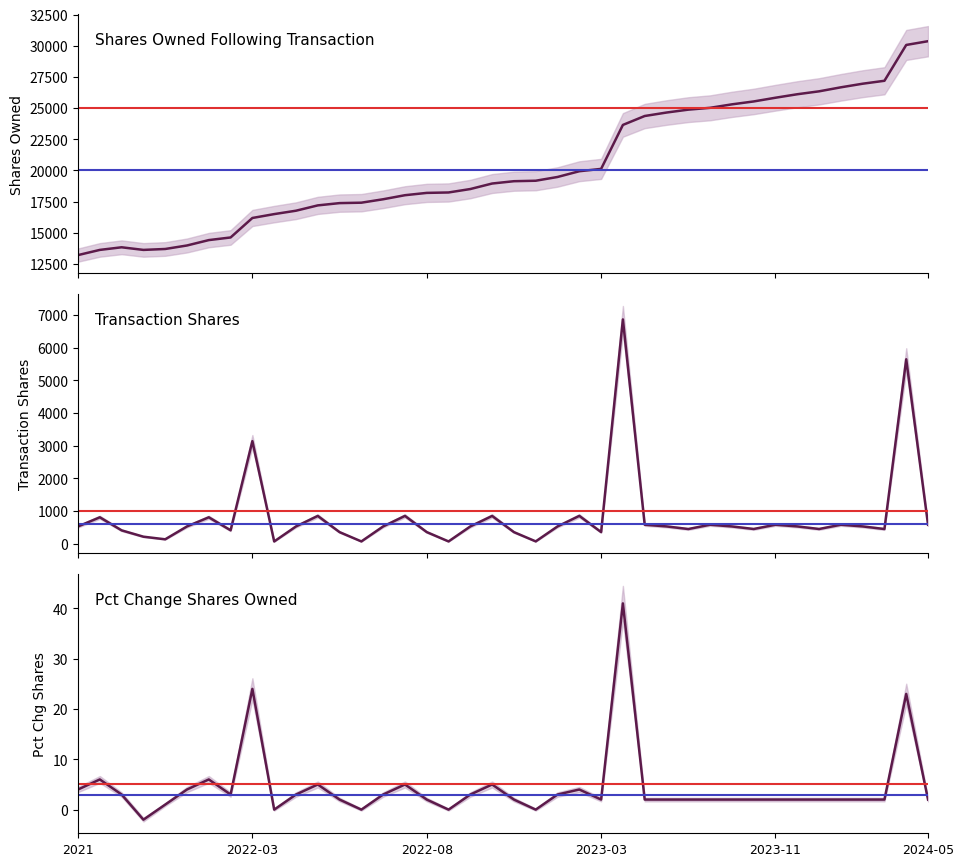

Reading left to right, list all the values displayed in this chart.

sharesOwnedFollowingTransaction: 13211	13627	13837	13627	13701	13982	14414	14625	16189	16500	16772	17199	17382	17416	17691	18016	18202	18236	18512	18954	19140	19178	19479	19940	20128	23656	24372	24650	24882	25029	25307	25540	25838	26118	26352	26674	26963	27199	30074	30375
transactionShares: 524	804	404	210	130	525	804	406	3136	64	524	846	350	65	525	847	351	65	525	846	350	66	524	848	351	6864	576	525	445	576	524	446	576	525	446	576	525	445	5643	576
pctchgSharesOwned: 4	6	3	-2	1	4	6	3	24	0	3	5	2	0	3	5	2	0	3	5	2	0	3	4	2	41	2	2	2	2	2	2	2	2	2	2	2	2	23	2